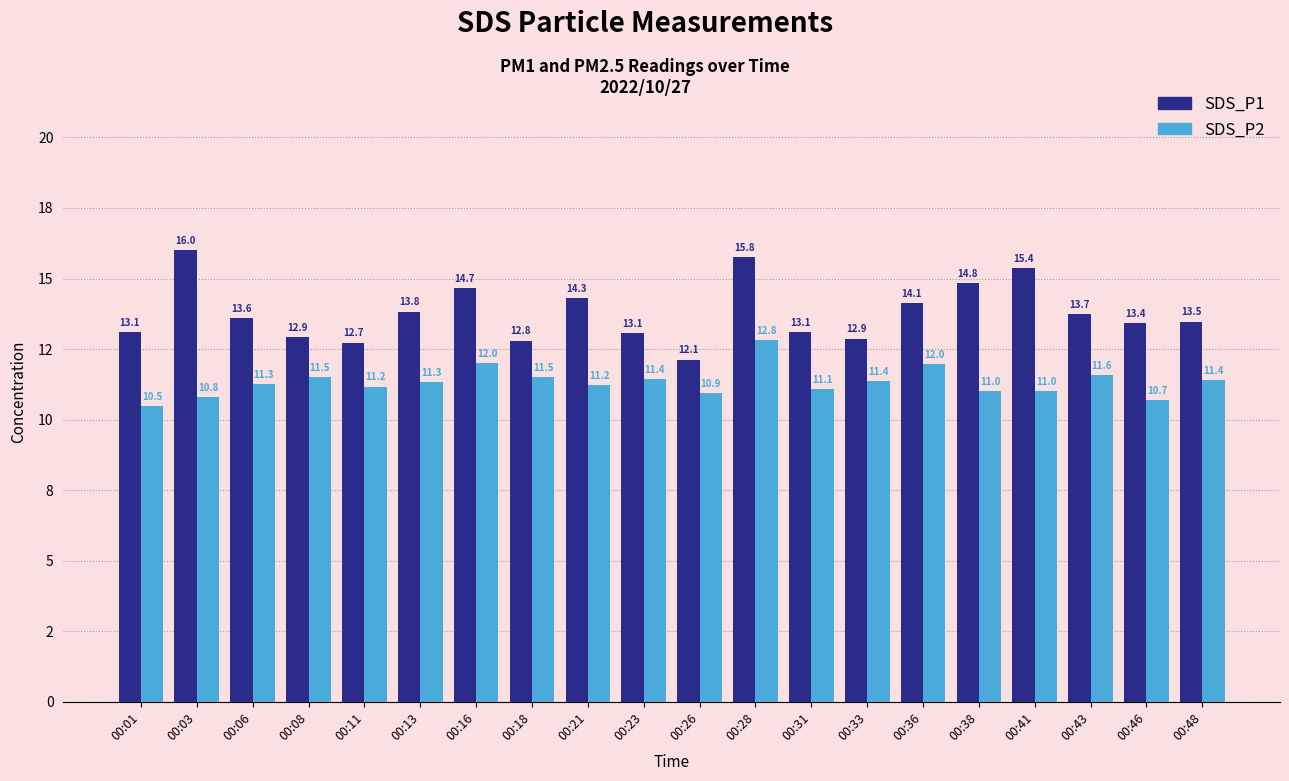

Are the bars horizontal?

No